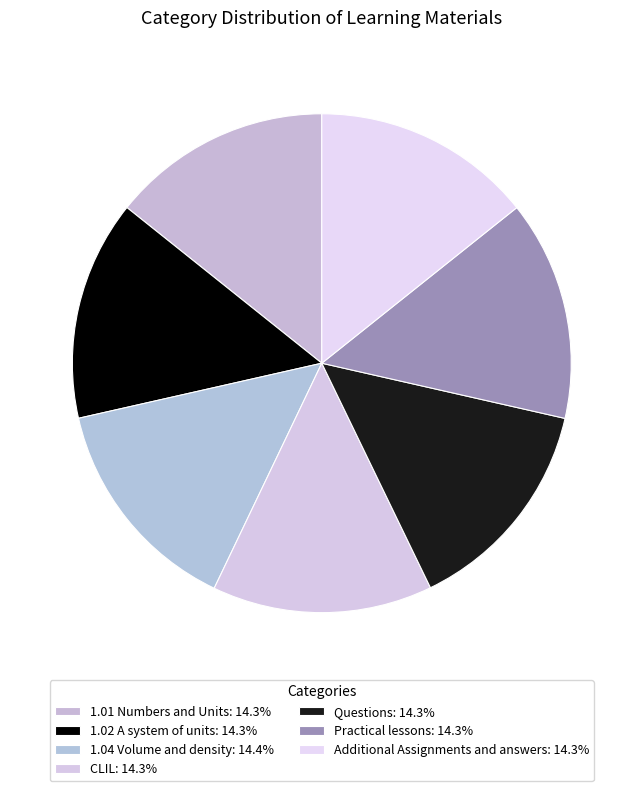

How many slices are in this pie chart?

7